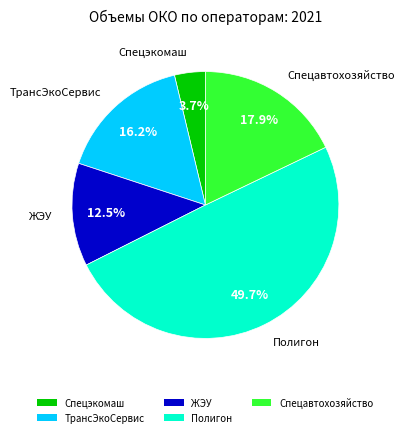

Count the number of slices in the pie.

5